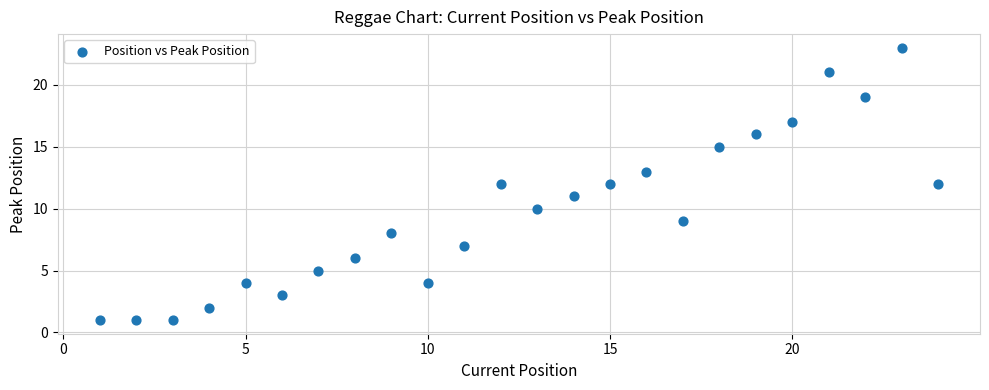

What is the range of Y values (max minus min)?

22